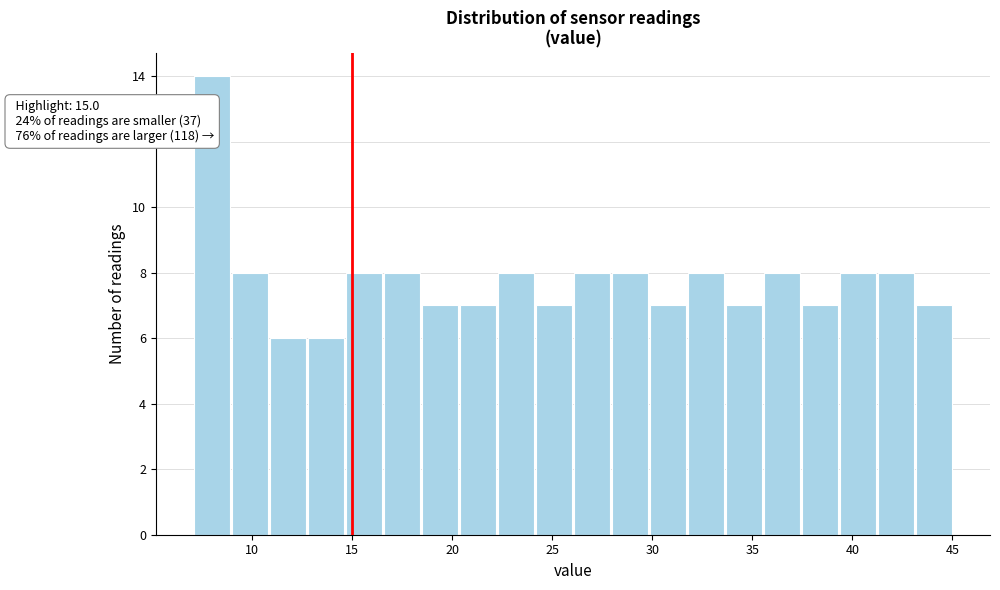

Read against the x-axis, roughly where is the centre of the tallest bar?

8.0